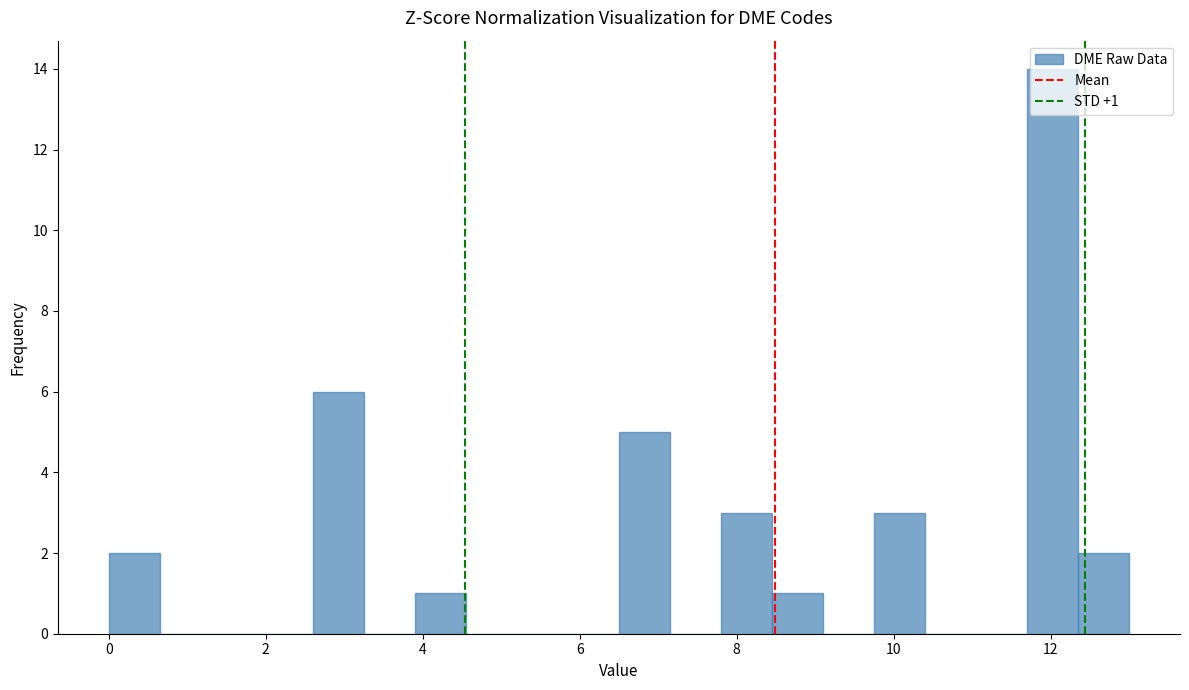

Around what value on the x-axis is the tallest bar? Give the approximate position of its centre, as read against the axis.

12.0